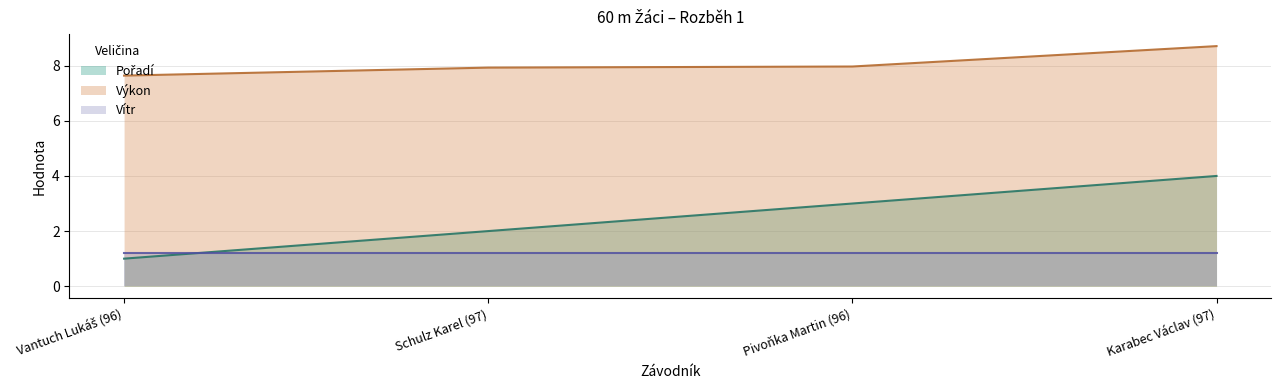

List the labels in order of Pořadí value, largest first.

Karabec Václav (97), Pivoňka Martin (96), Schulz Karel (97), Vantuch Lukáš (96)